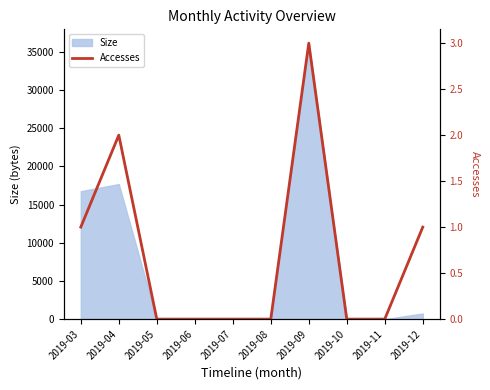

Where is Size nearest to the value 18072?

2019-04